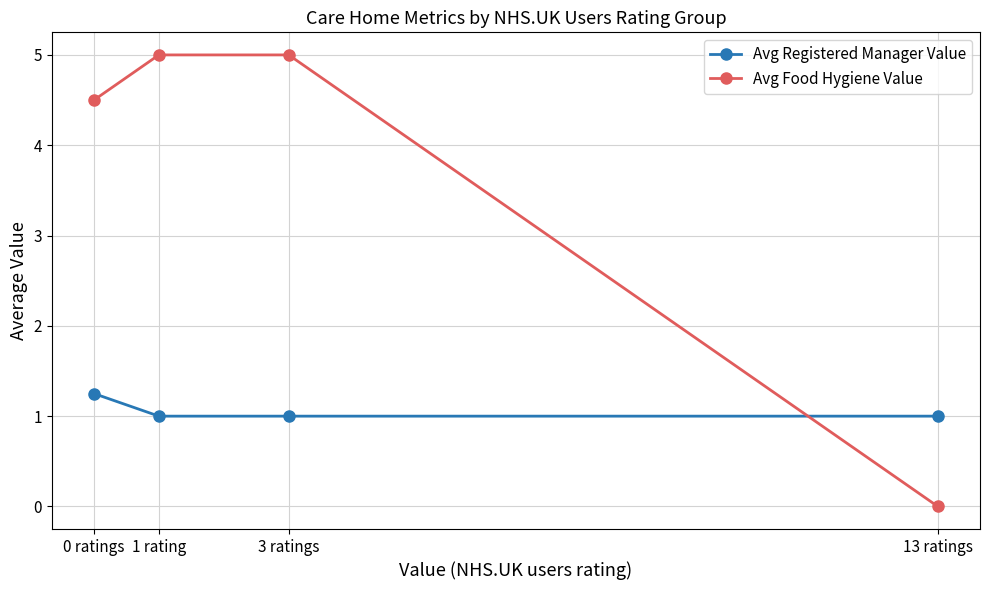

Rank the series by their average value, from lowest to highest.

Avg Registered Manager Value, Avg Food Hygiene Value